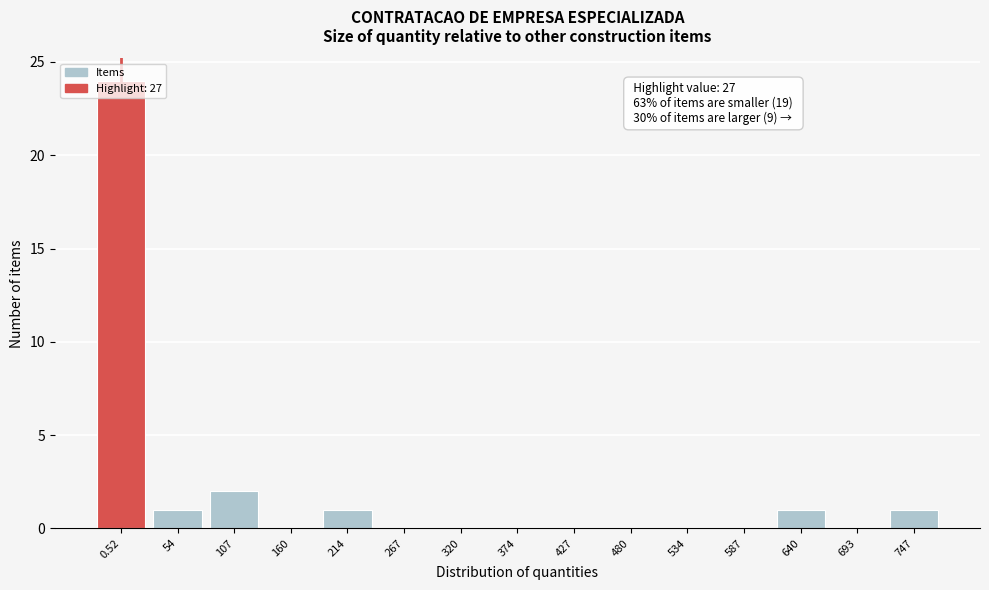

The value at 693 is 10. True or false?

False